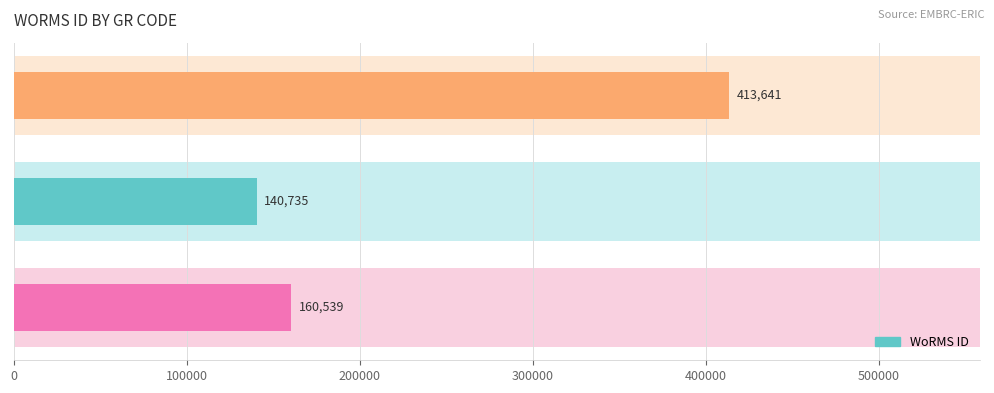

What is the sum of all values?

714915